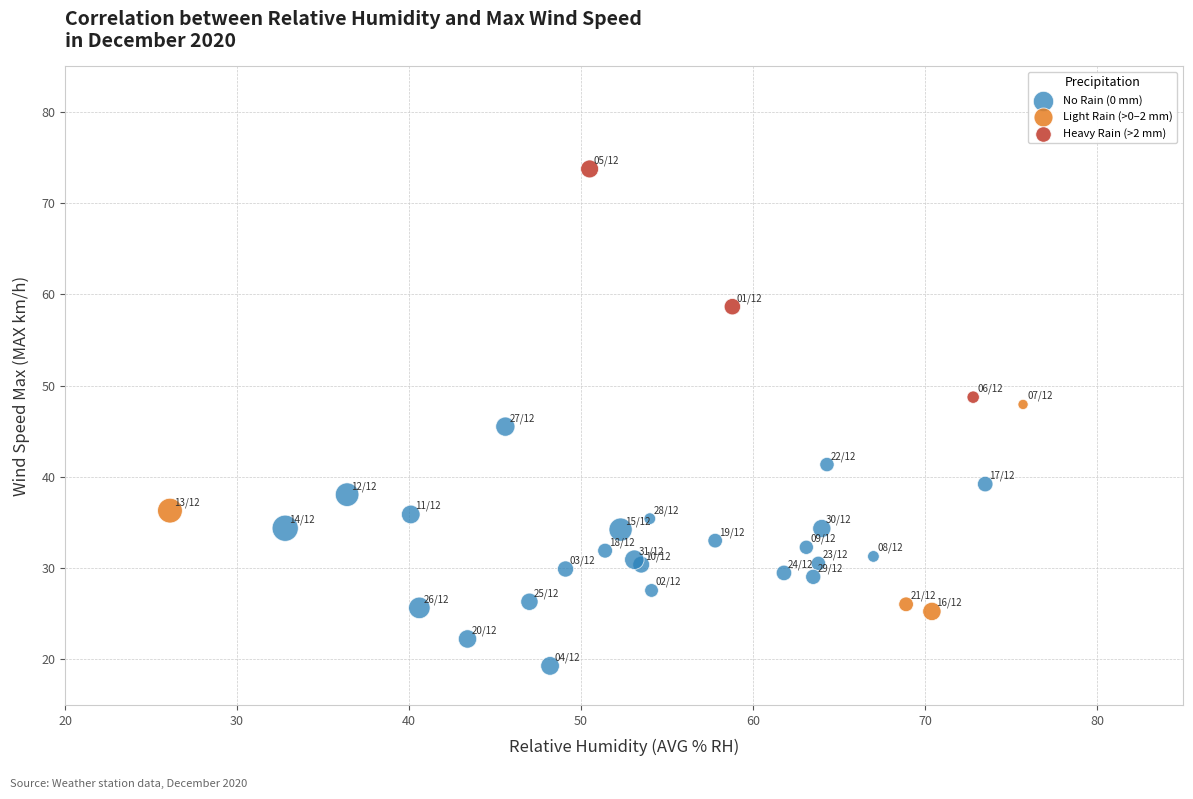

Which series contains the highest Y value?

Heavy Rain (>2 mm)